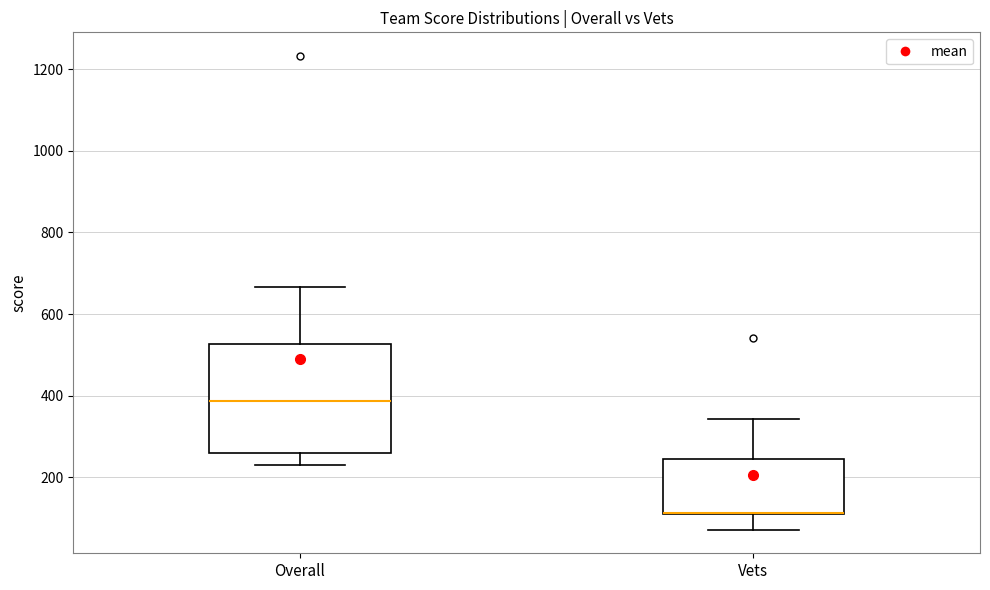

Reading left to right, read every box against the y-axis: the position of its median line, the range the box covers, and the ends of its whiskers. The values are not printed on the chart, so give them approximately, as read against the axis.

Overall: median 380, box 260 to 520, whiskers 240 to 660
Vets: median 120 (drawn on the box's lower edge), box 100 to 240, whiskers 80 to 340